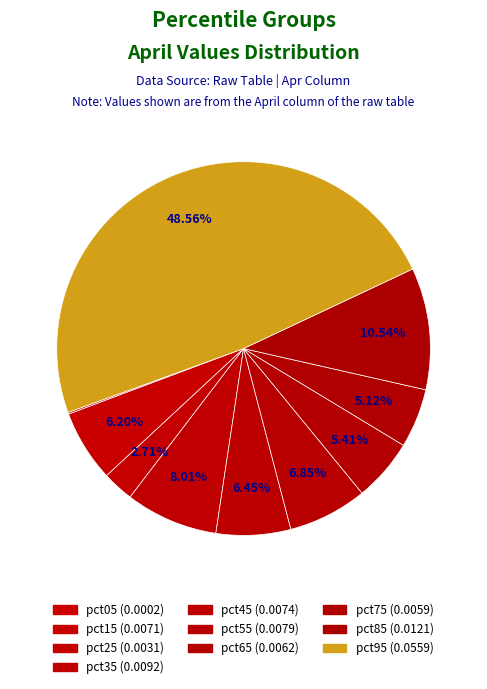

True or false: pct55 accounts for 7% of the total.

True